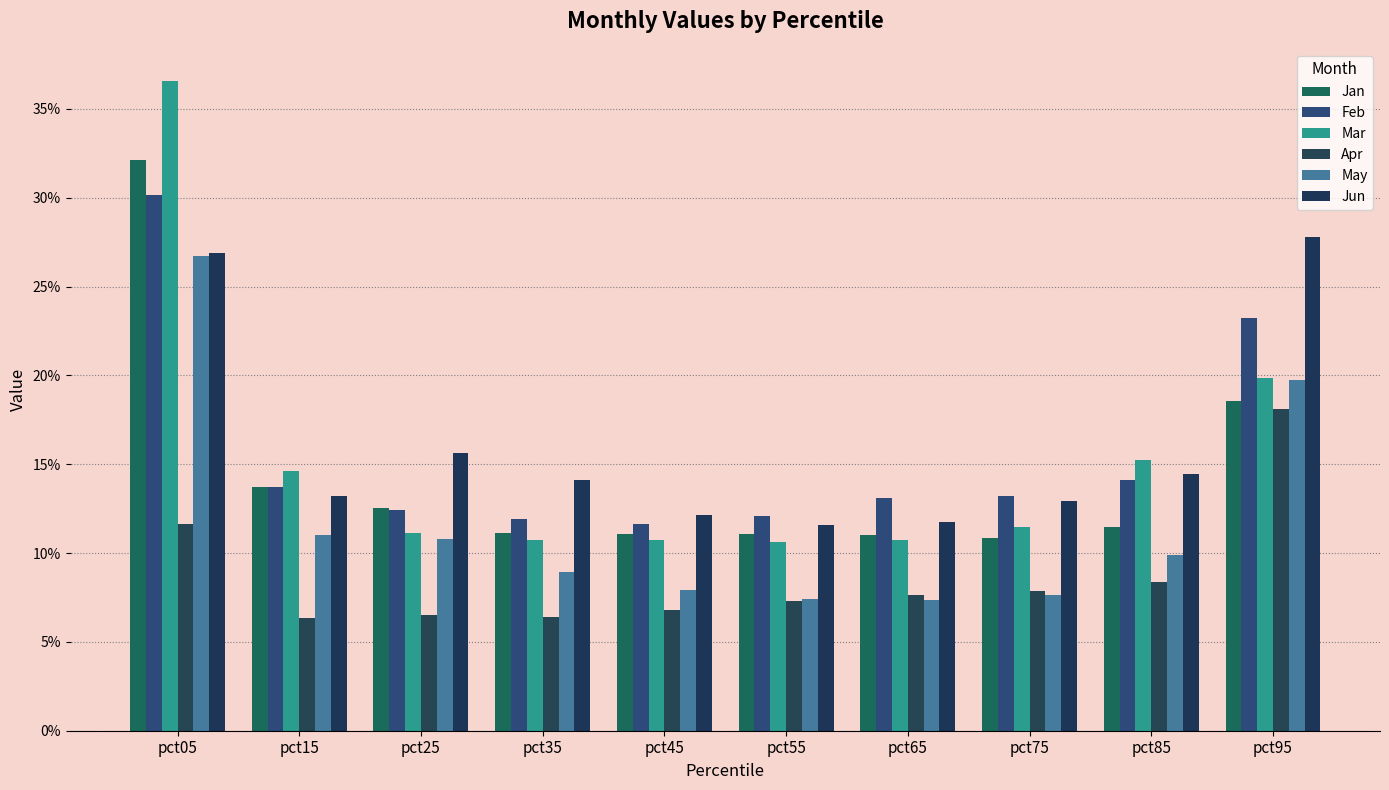

The value of Mar at pct35 is 0.0. True or false?

False